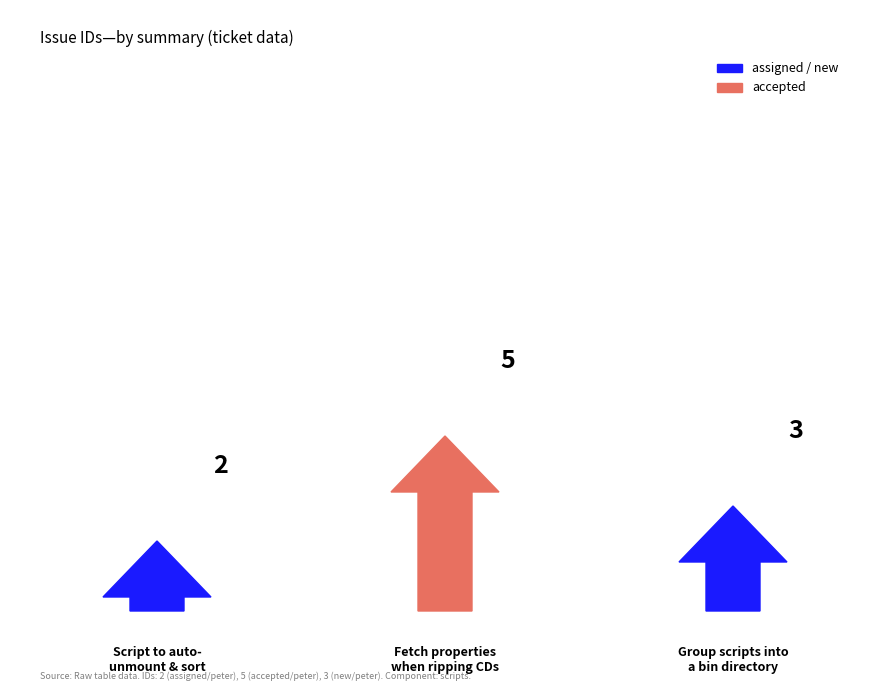

Is it true that the value at Group scripts together into a bin directory is 5?

False